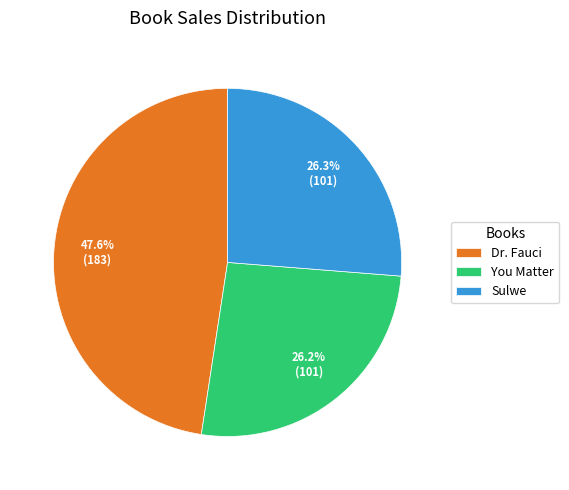

How many slices are in this pie chart?

3